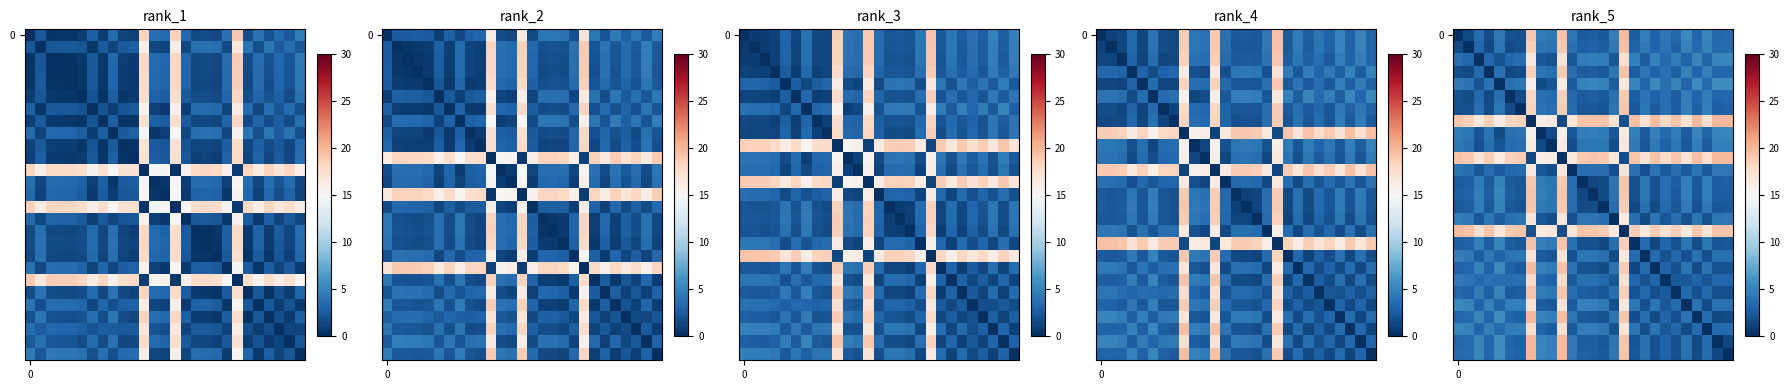

How many series are shown in this chart?

27